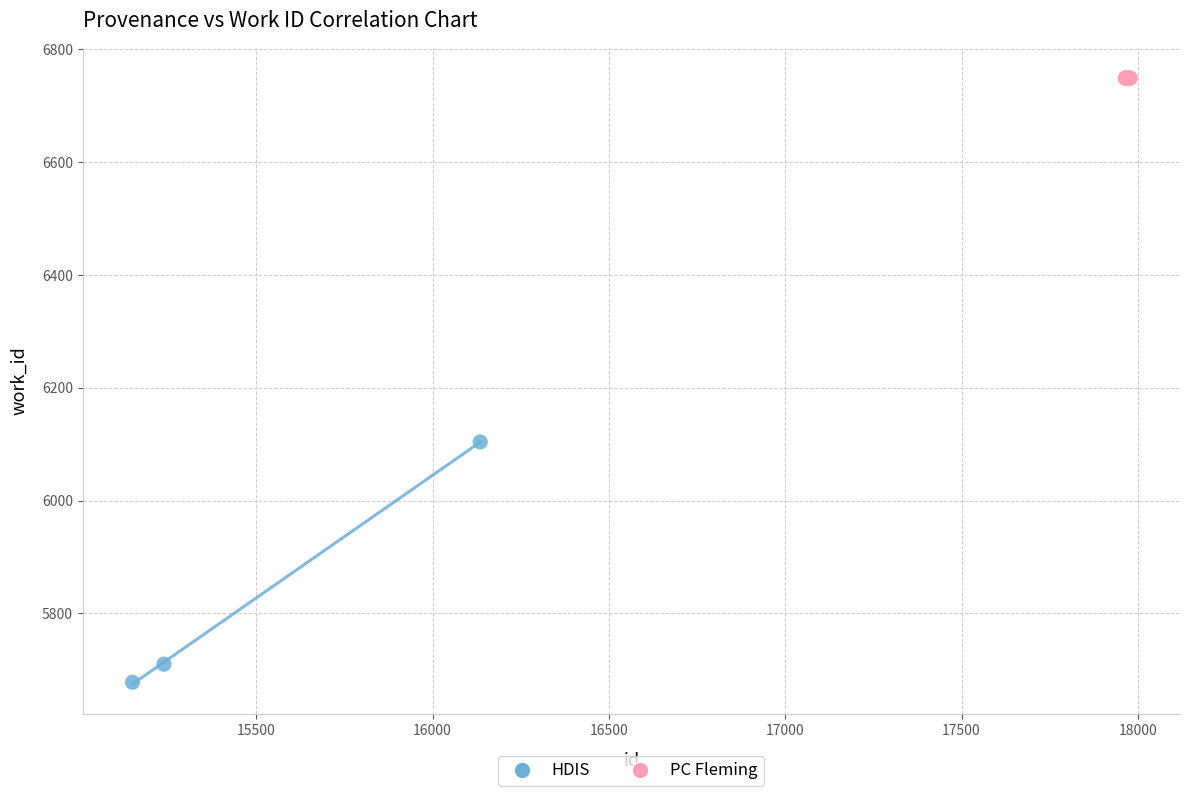

Which series contains the lowest Y value?

HDIS